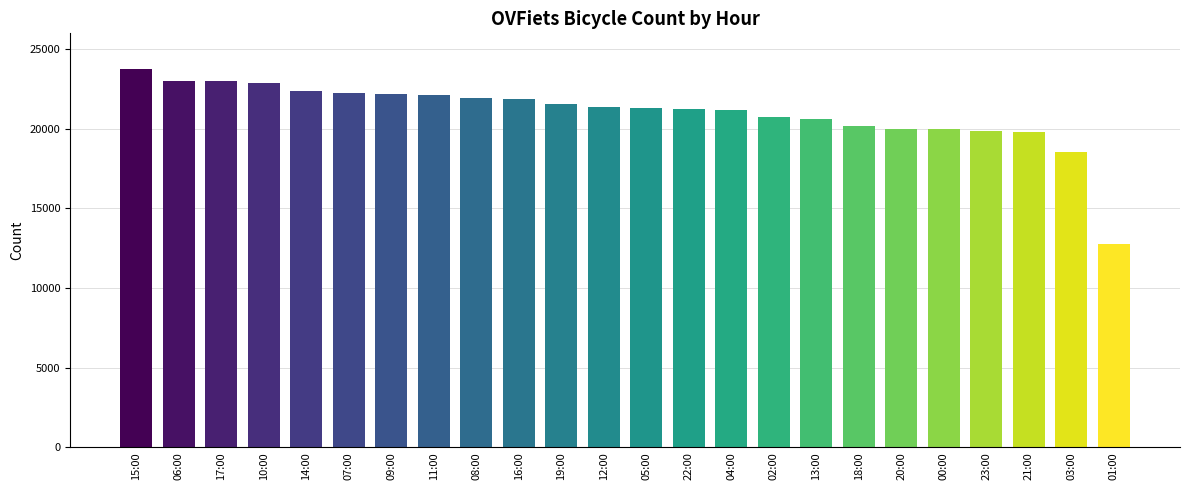

What is the approximate value at 09:00?

22195